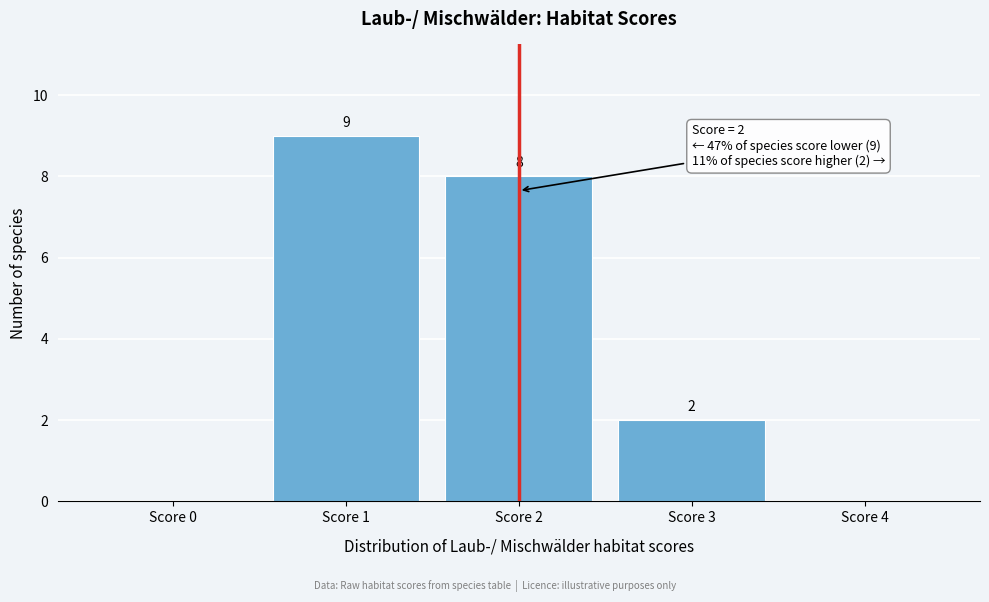

Reading right to left, extract all data points from this chart.

Score 4=0	Score 3=2	Score 2=8	Score 1=9	Score 0=0